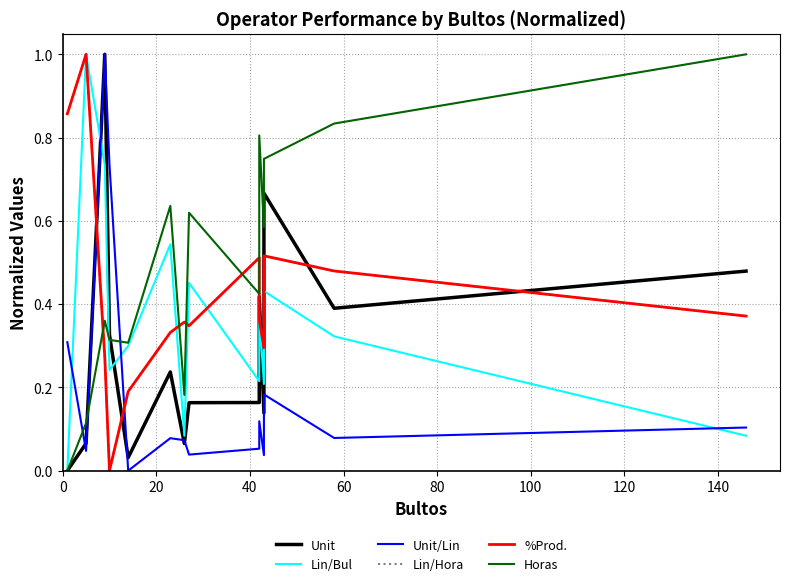

Which series has the largest range (max minus min)?

Unit